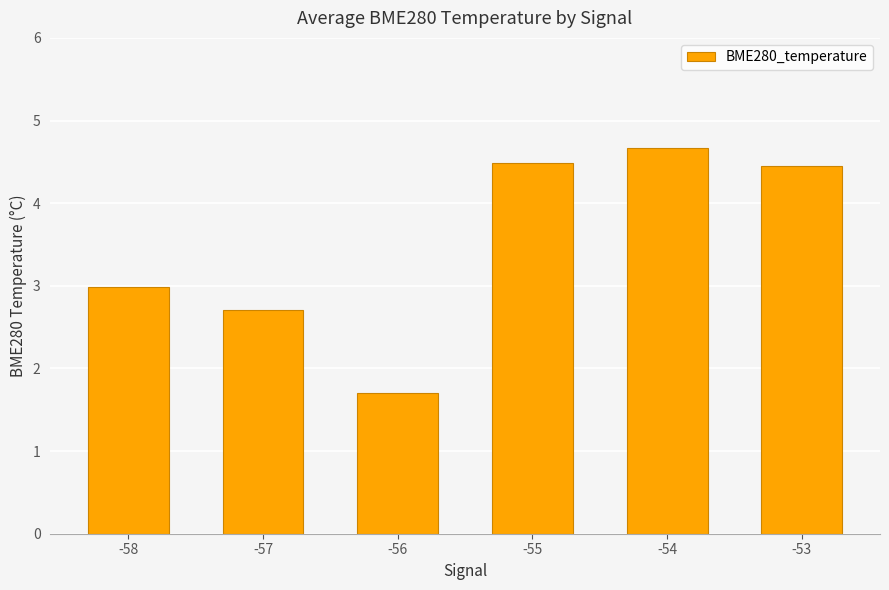

What is the difference between the maximum and minimum values?

3.0